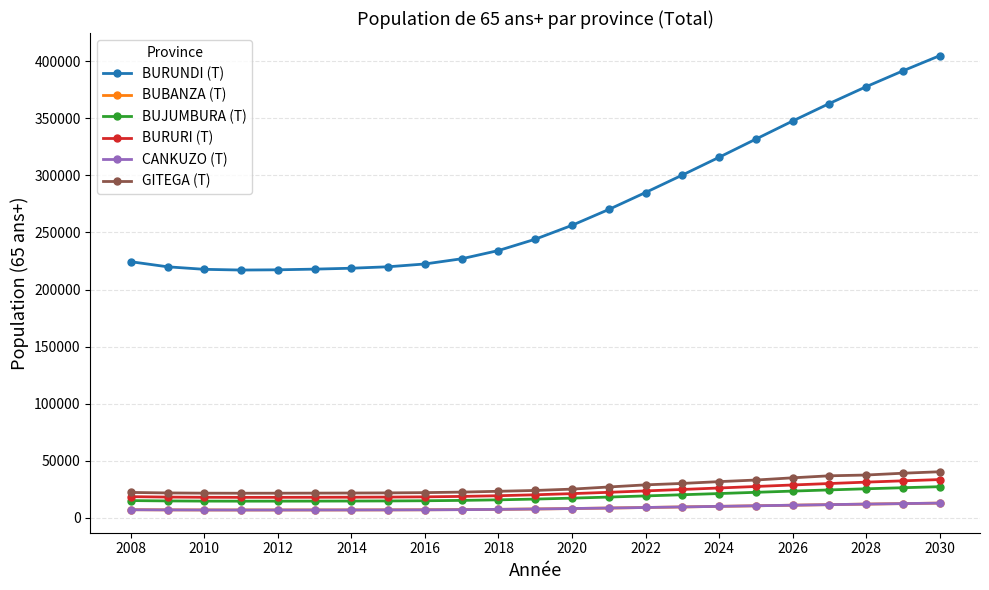

At how many categories does at least one series exceed 71298?

23